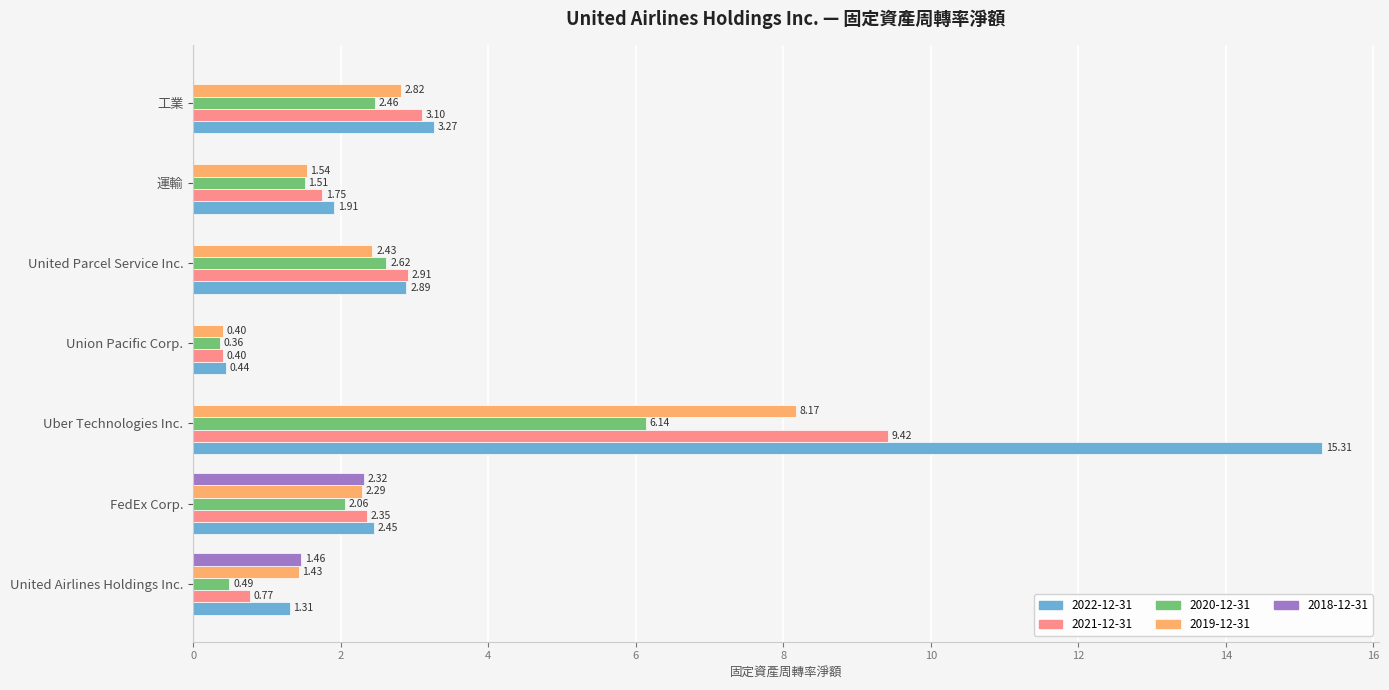

Which series changed the most between Union Pacific Corp. and 運輸?

2022-12-31